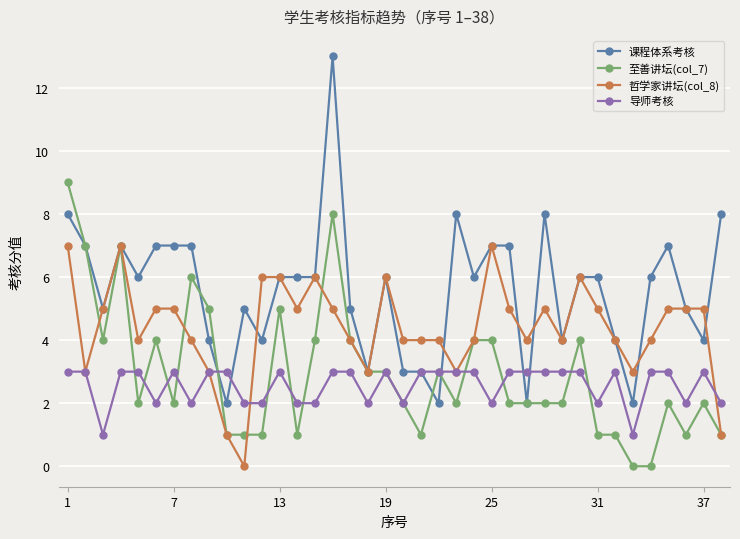

Which series has the widest spread of values?

课程体系考核